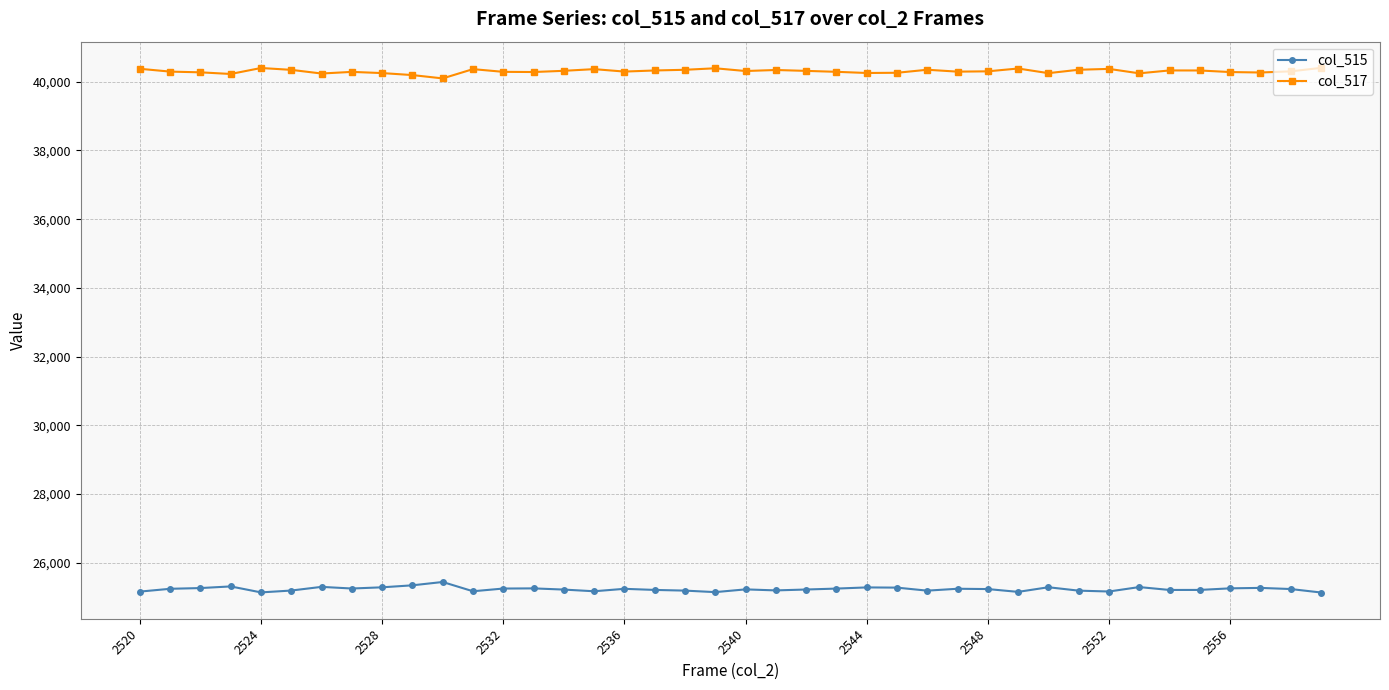

In col_517, how many points are lower than both neighbors (excluding endpoints)?

11